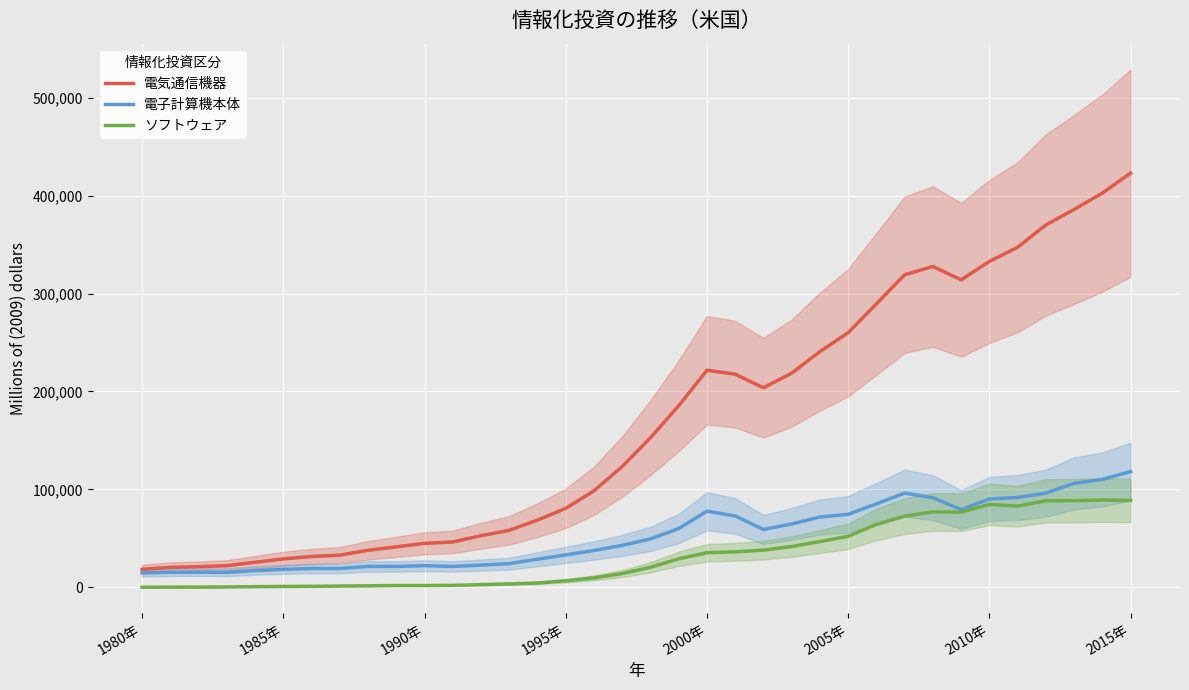

What position from the right is 9?

27